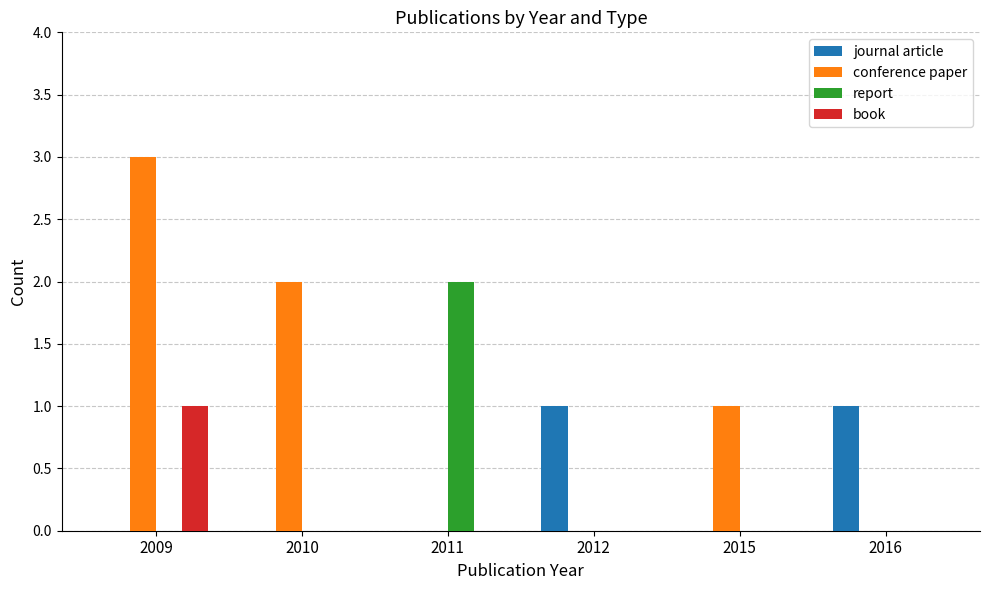

How many data points does each series have?

6